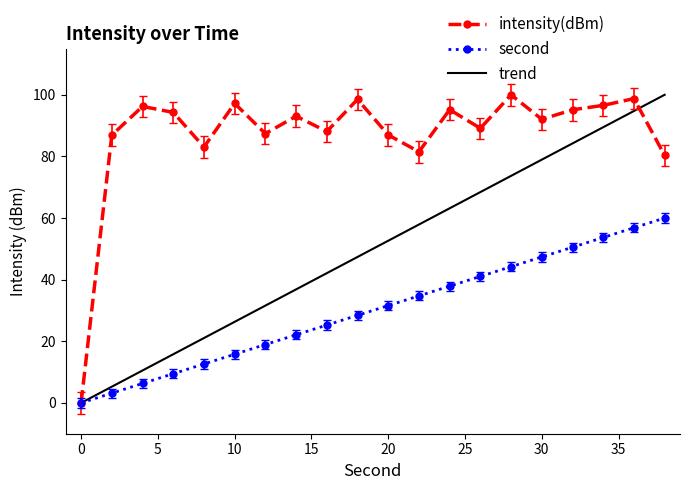

At how many categories does at least one series exceed 0?

19